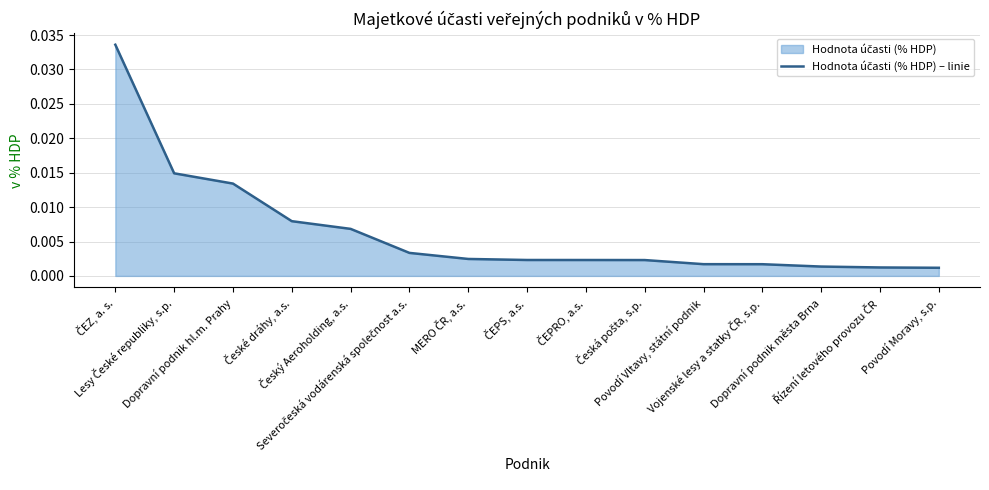

What position from the right is MERO ČR, a.s.?

9